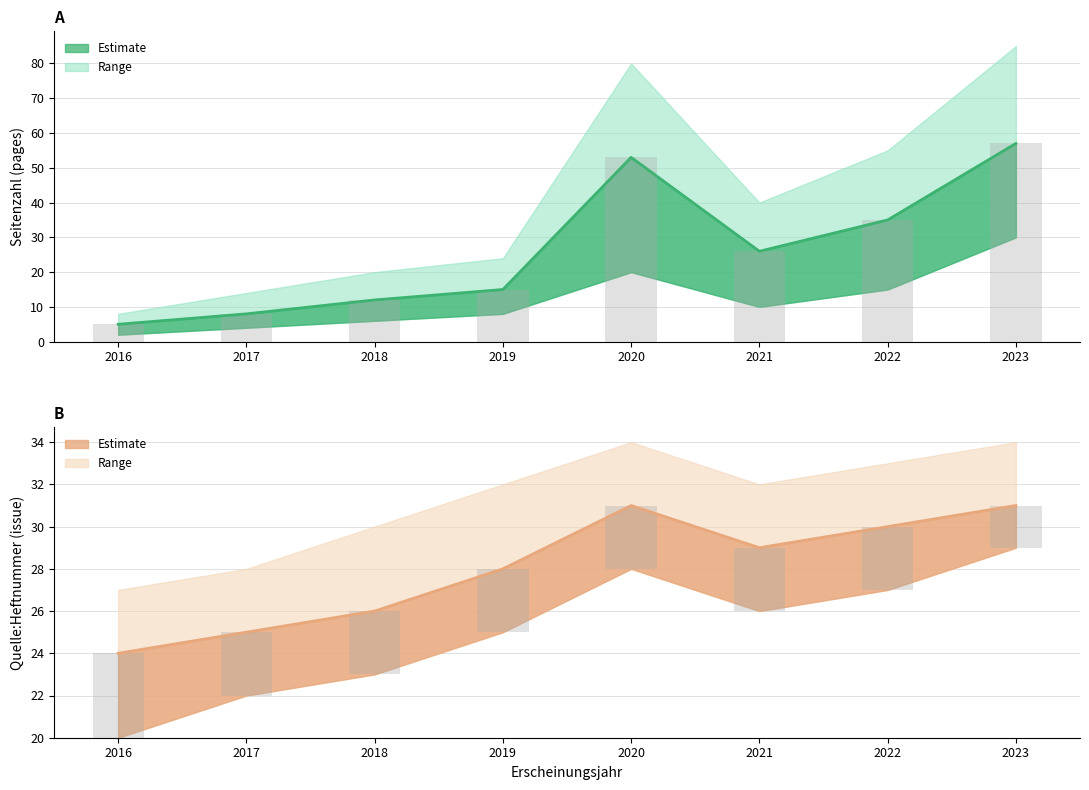

List the series in order of their peak value, highest first.

Seitenzahl, Quelle:Heftnummer